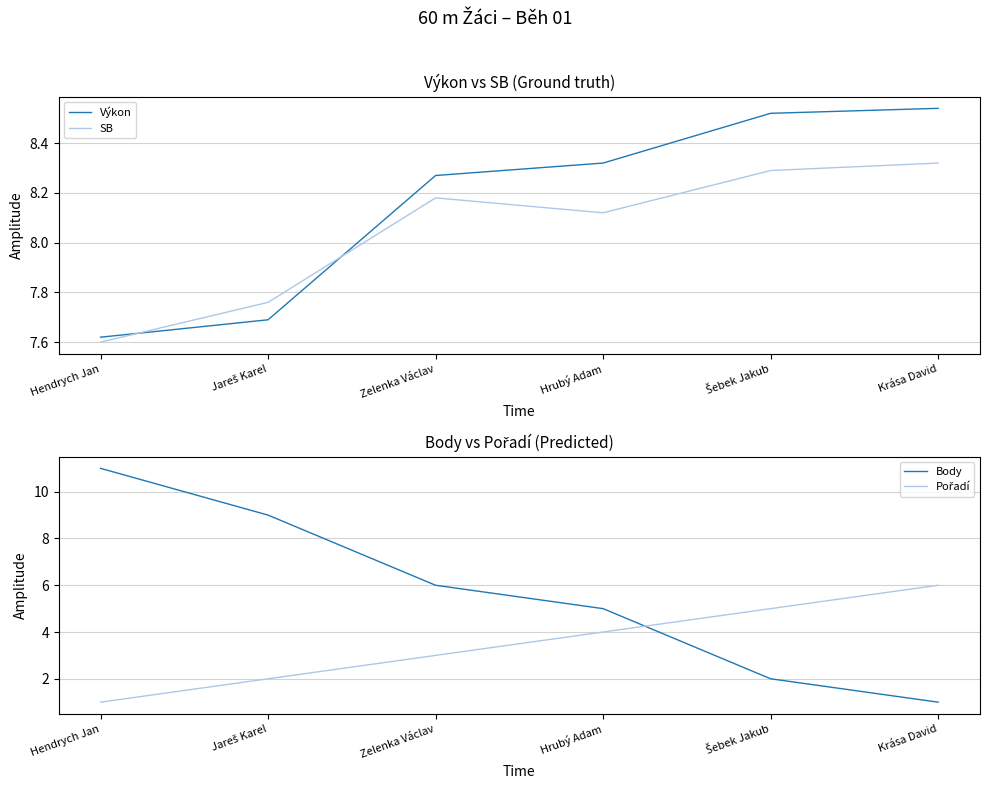

What value does the Body series have at Krása David?

1